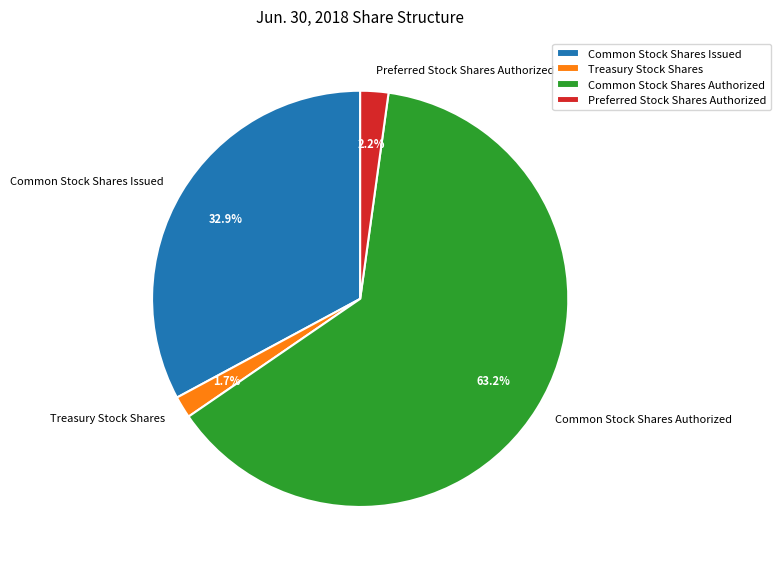

Is there a majority slice in this chart?

Yes